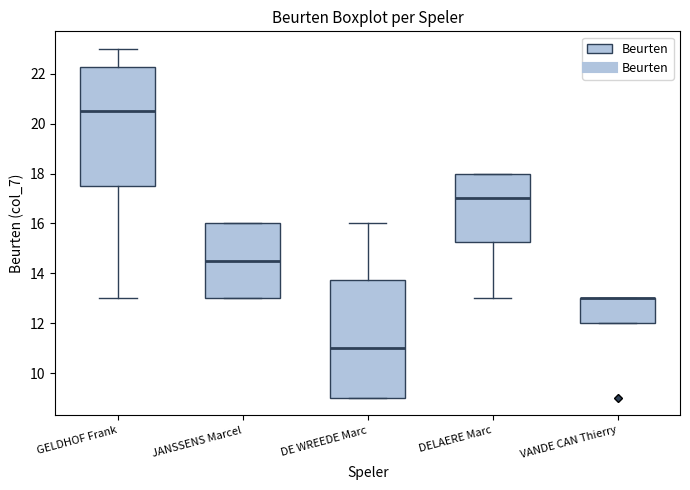

Reading left to right, read every box against the y-axis: the position of its median line, the range the box covers, and the ends of its whiskers. The values are not printed on the chart, so give them approximately, as read against the axis.

GELDHOF Frank: median 20.6, box 17.6 to 22.2, whiskers 13.0 to 23.0
JANSSENS Marcel: median 14.6, box 13.0 to 16.0, whiskers 13.0 to 16.0
DE WREEDE Marc: median 11.0, box 9.0 to 13.8, whiskers 9.0 to 16.0
DELAERE Marc: median 17.0, box 15.2 to 18.0, whiskers 13.0 to 18.0
VANDE CAN Thierry: median 13.0 (drawn on the box's upper edge), box 12.0 to 13.0, whiskers 12.0 to 13.0